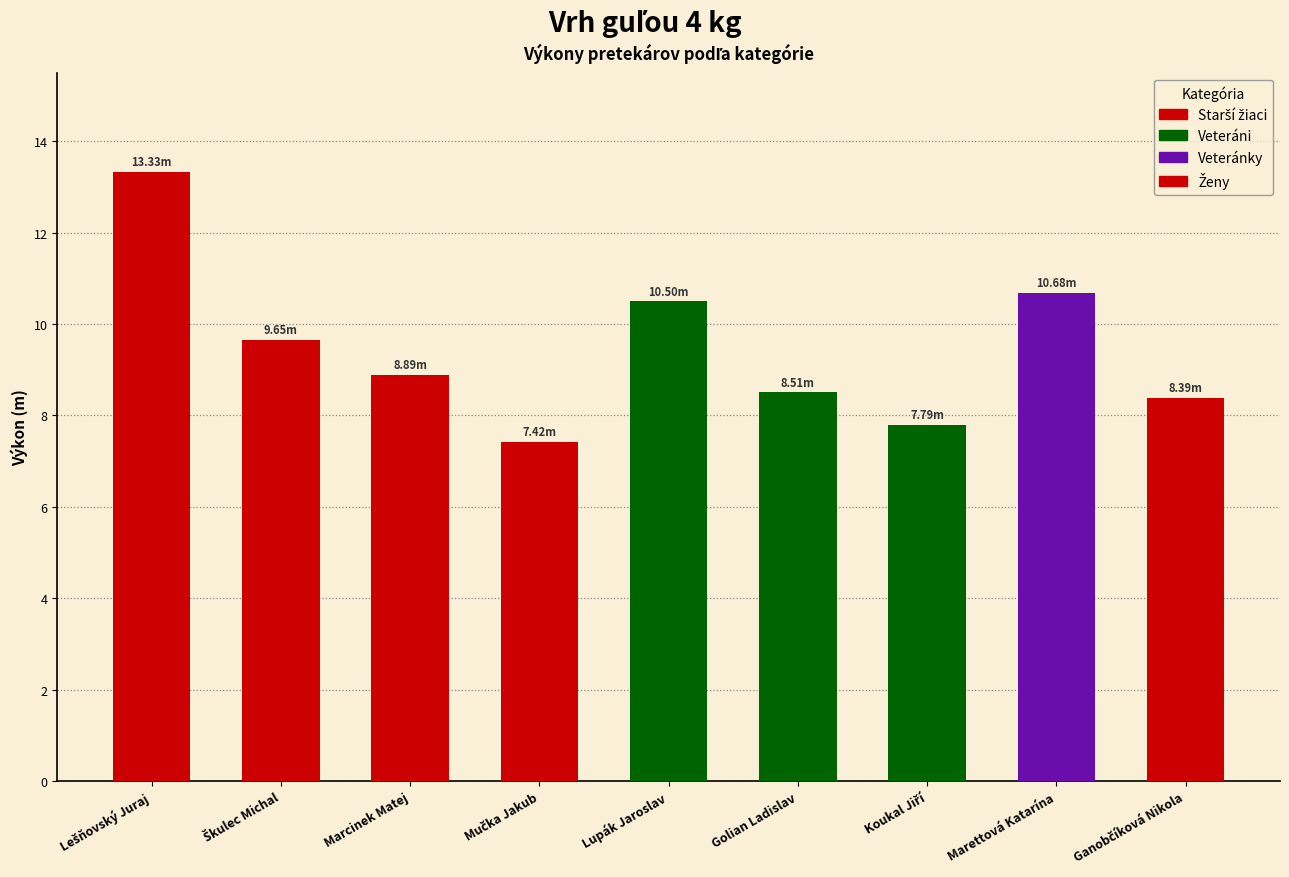

True or false: the data shows 13.5 at Marcinek Matej.

False